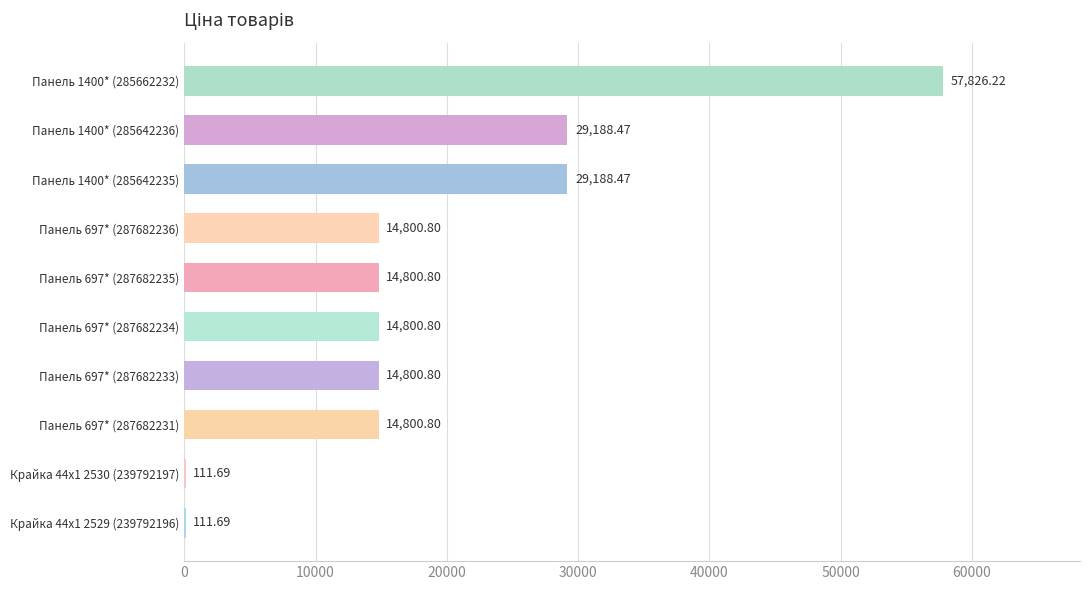

Are the bars horizontal?

Yes